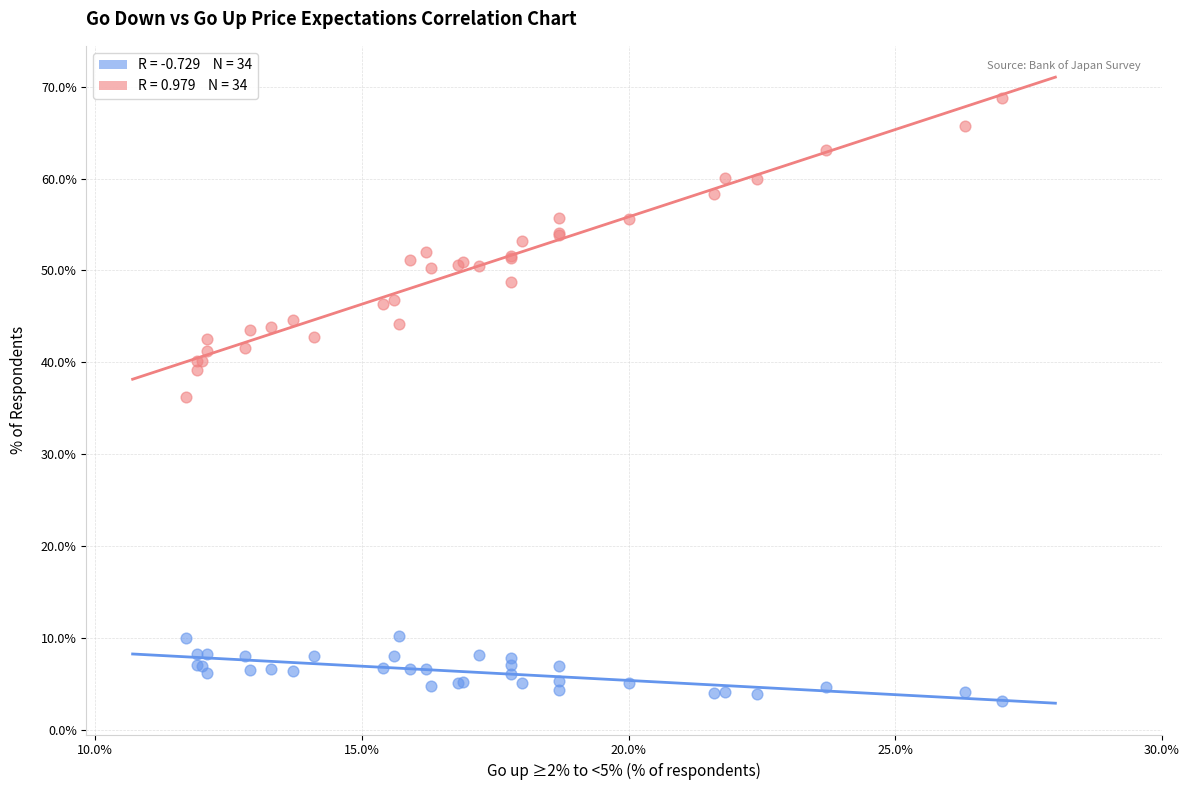

Across all series, what Y value is closest to 35?

36.2